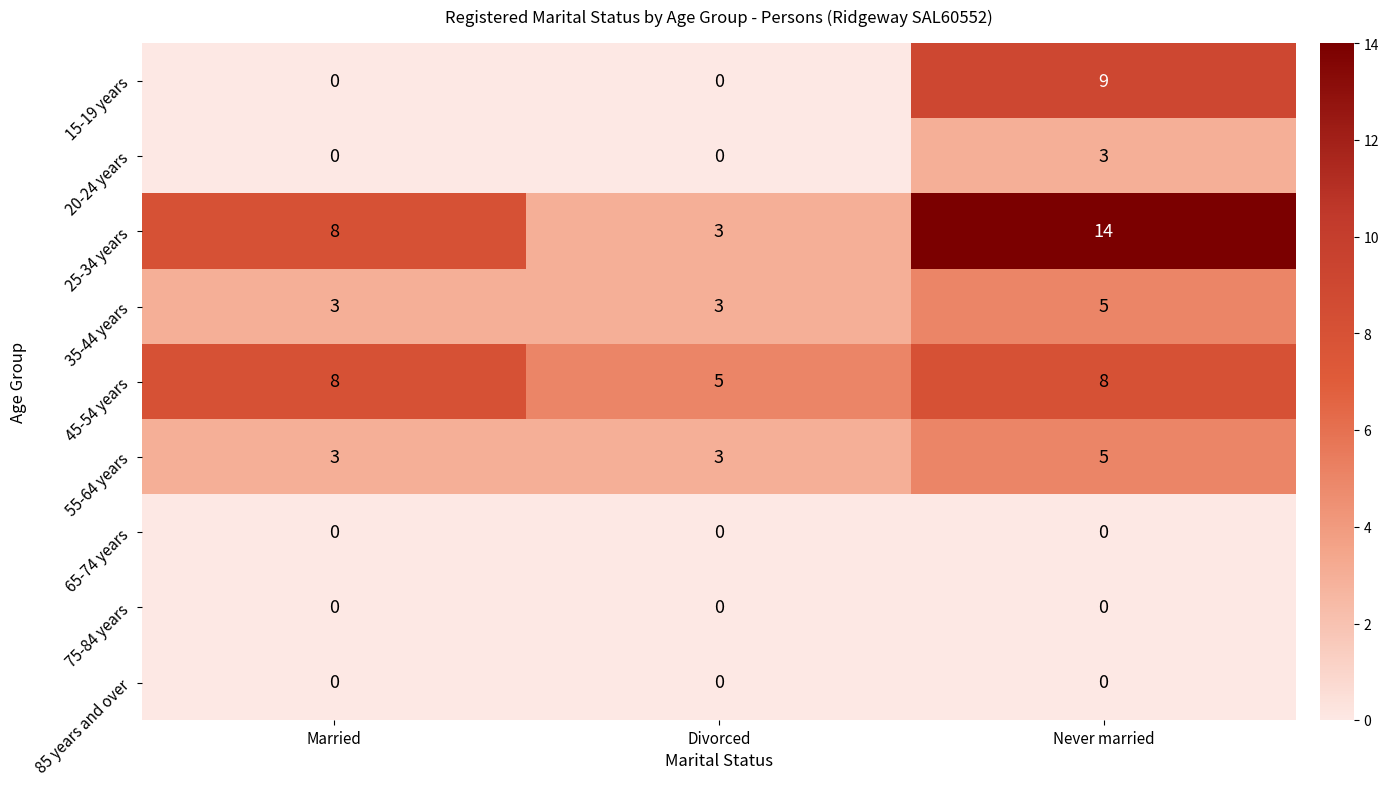

Which series has the largest range (max minus min)?

25-34 years